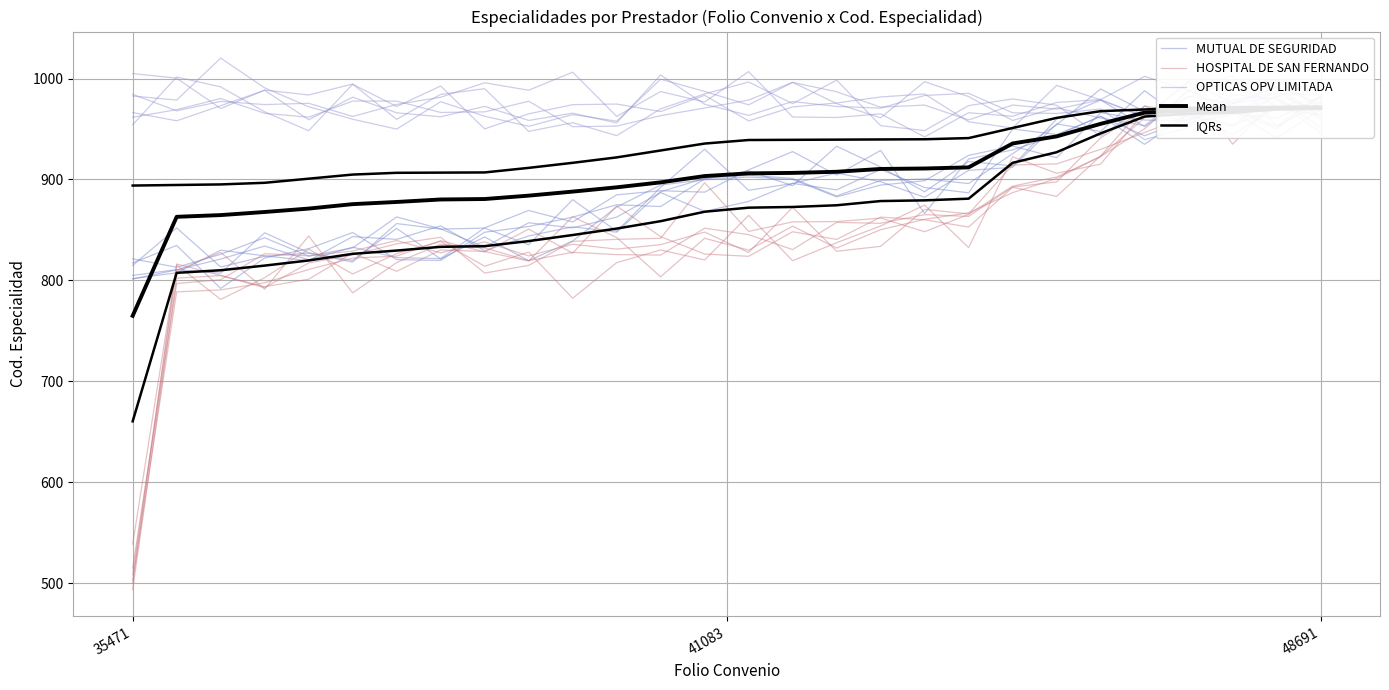

The Mean series shows 1383.8 at 48691. True or false?

False